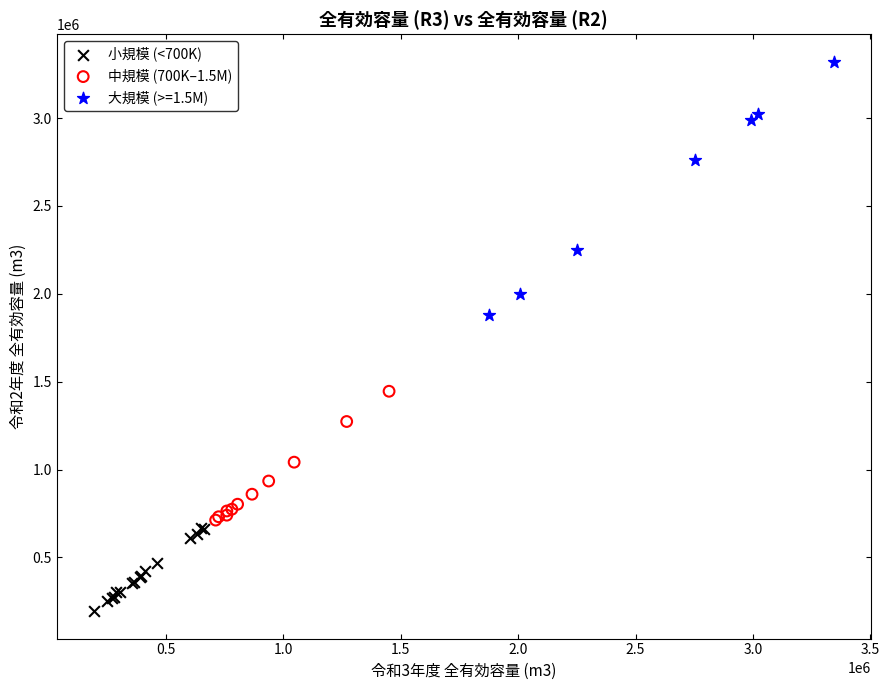

What are all the series names shown in the legend?

小規模 (<700K), 中規模 (700K–1.5M), 大規模 (>=1.5M)